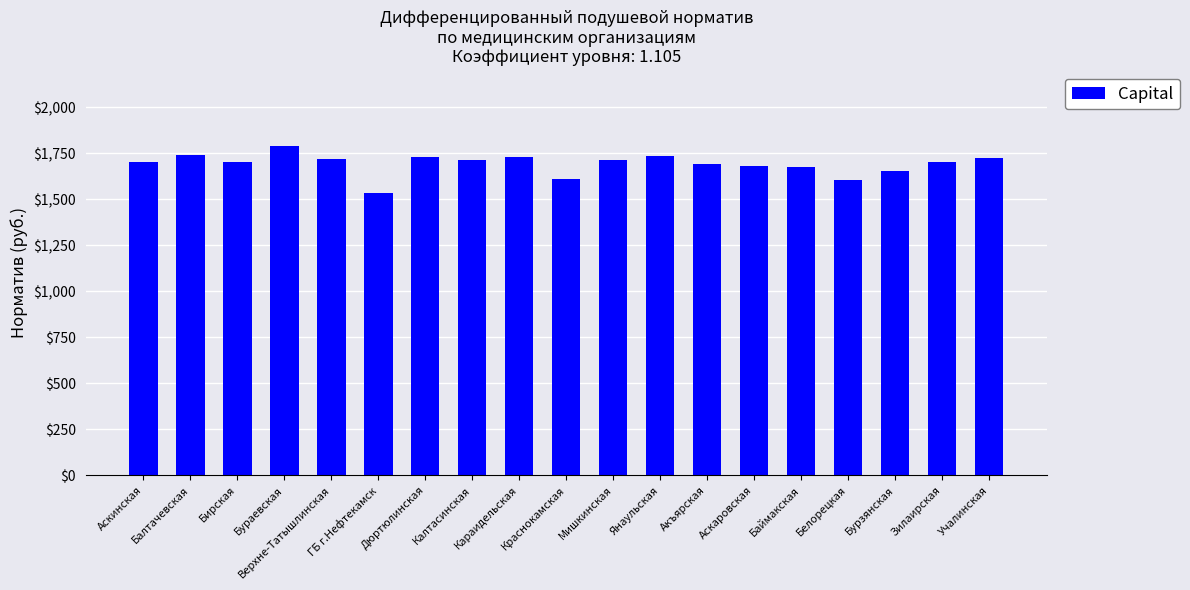

How many data points are less than 1705?

9